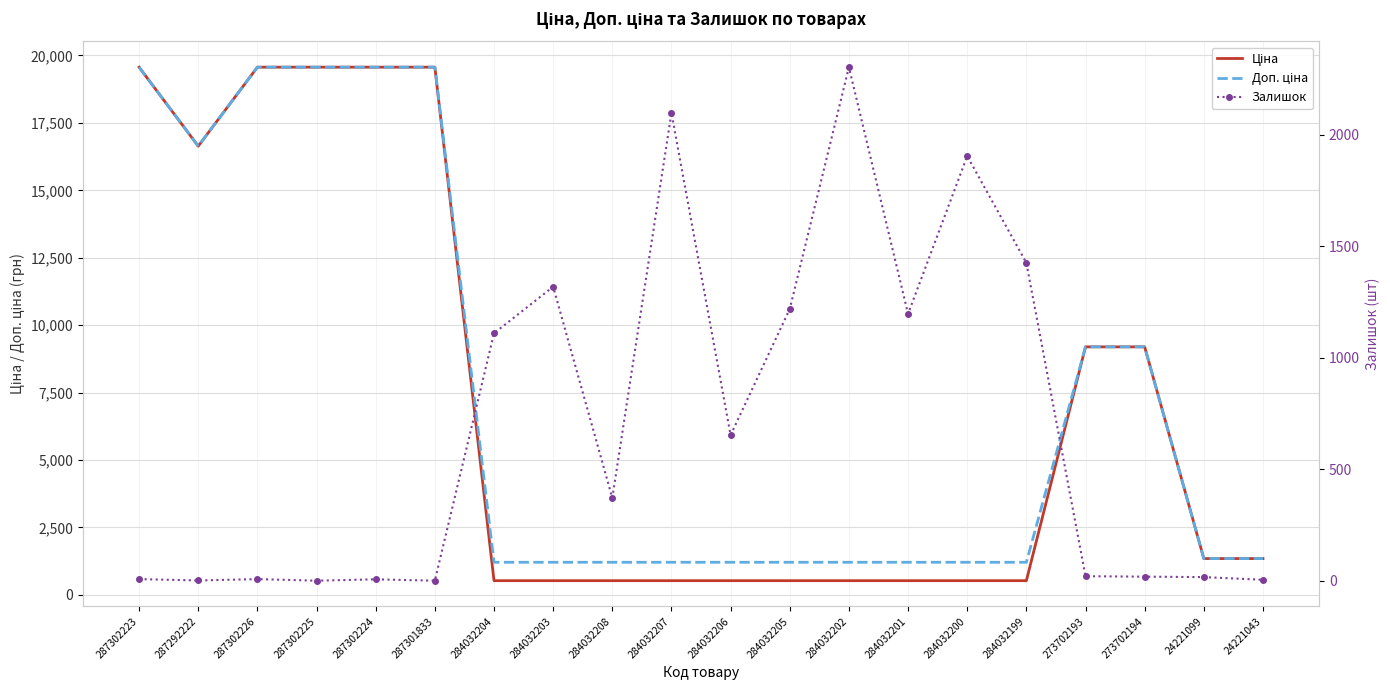

What are all the series names shown in the legend?

Ціна, Доп. ціна, Залишок